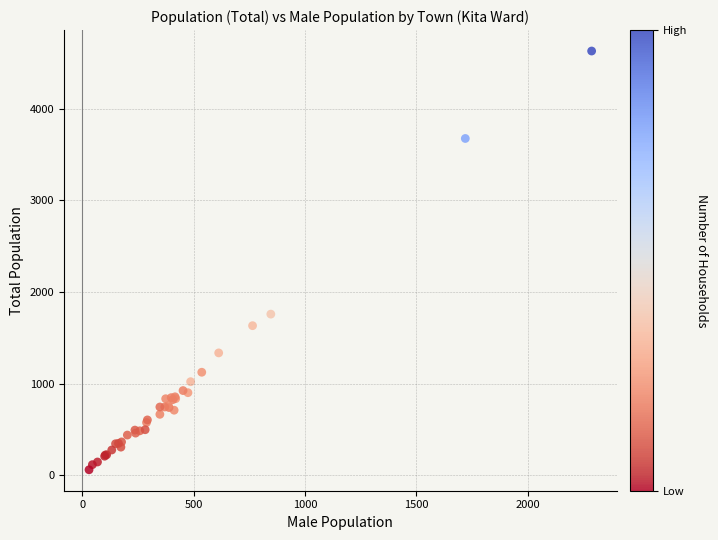

What Y value in the scatter plot is closest to 2345?

1759